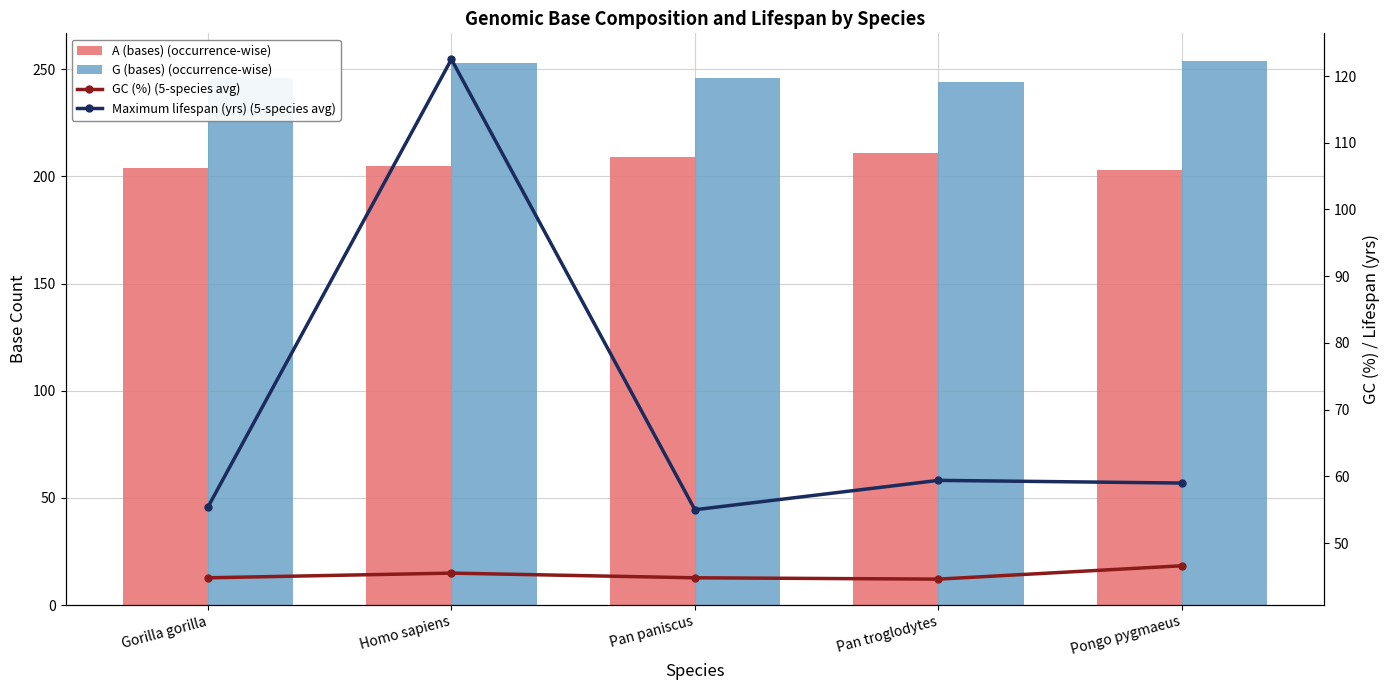

What is the total value across all series at Pan troglodytes?

559.0